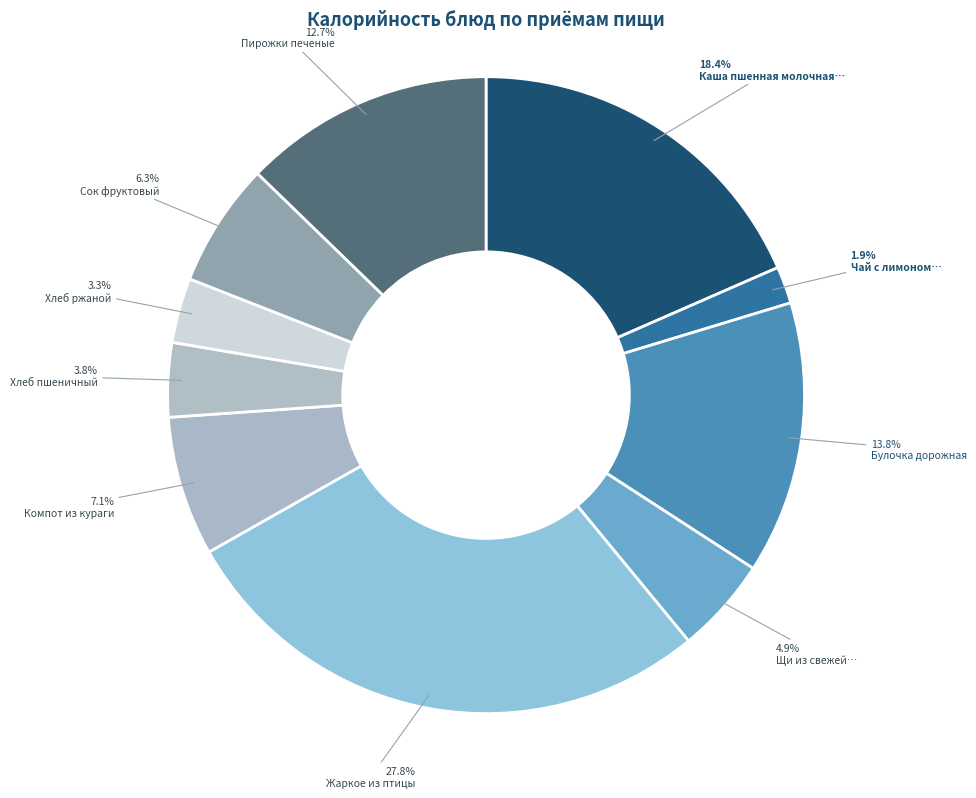

Rank the categories by value from lowest to highest.

Чай с лимоном и сахаром, Хлеб ржаной, Хлеб пшеничный, Щи из свежей капусты, Сок фруктовый, Компот из кураги, Пирожки печеные, Булочка дорожная, Каша пшенная молочная жидкая, Жаркое из птицы